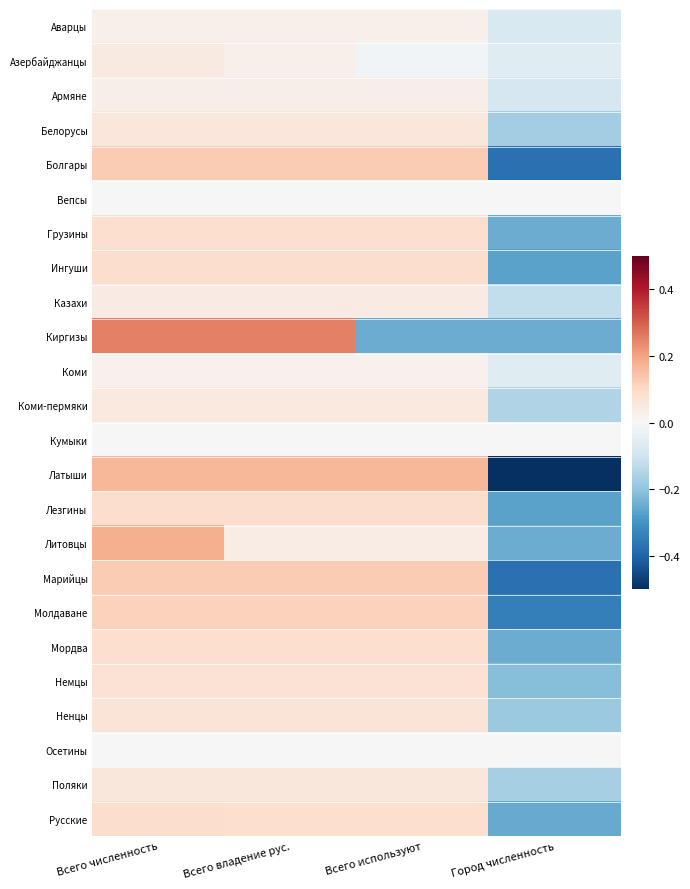

Rank the series at Всего численность from lowest to highest value.

Вепсы, Кумыки, Осетины, Коми, Аварцы, Армяне, Казахи, Азербайджанцы, Коми-пермяки, Поляки, Белорусы, Ненцы, Немцы, Грузины, Мордва, Русские, Лезгины, Ингуши, Молдаване, Болгары, Марийцы, Латыши, Литовцы, Киргизы